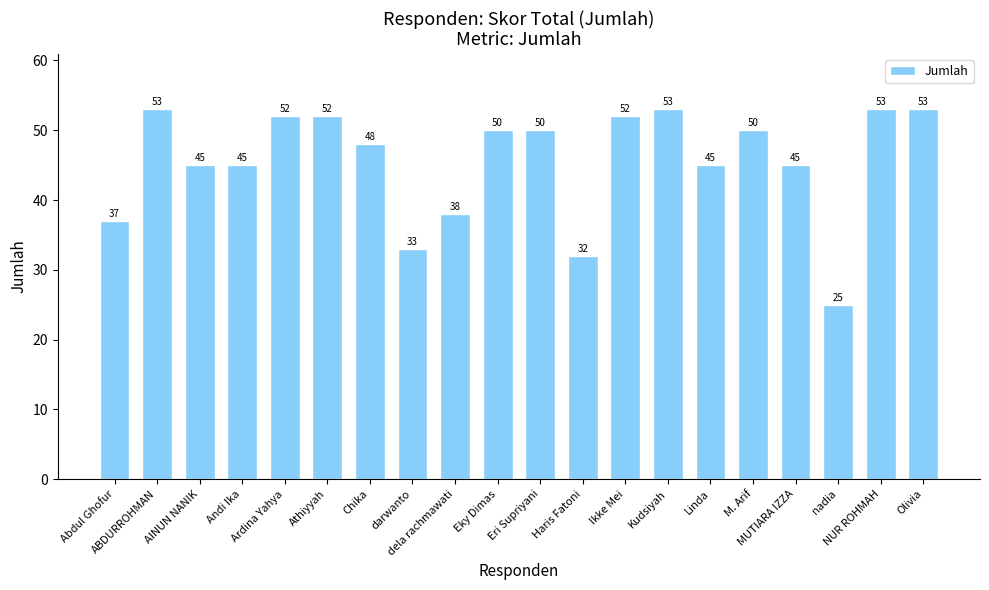

The chart shows a value of 82 at NUR ROHMAH. True or false?

False